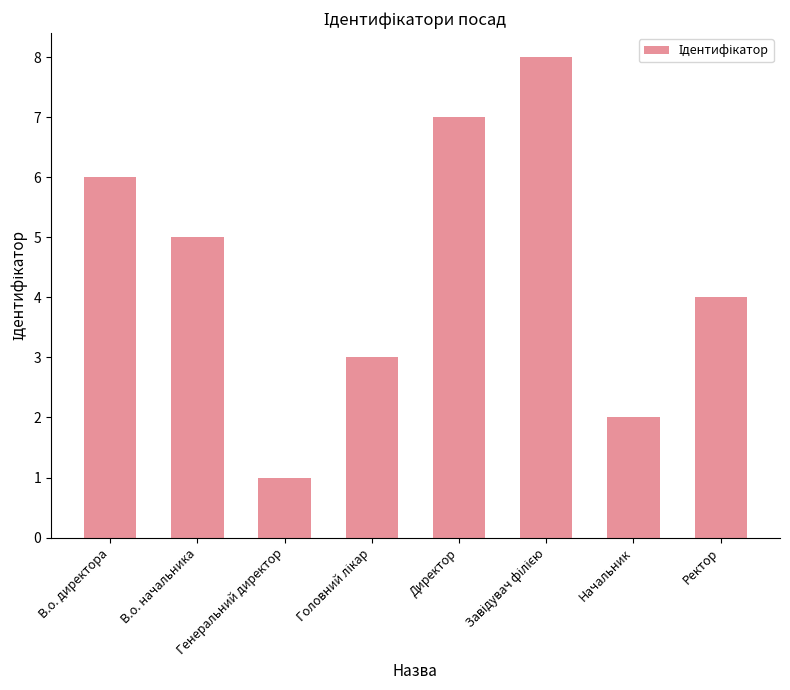

What is the ratio of the value at Директор to the value at Начальник?

3.5